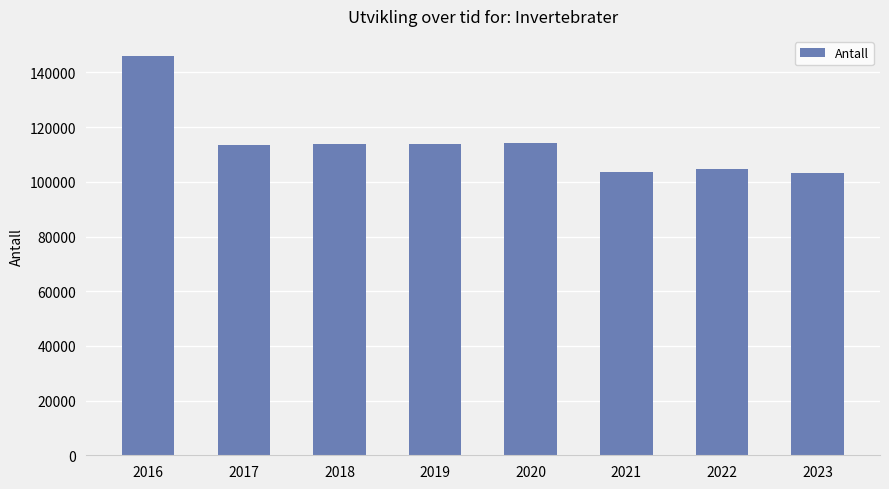

What is the difference between the maximum and minimum values?

42770